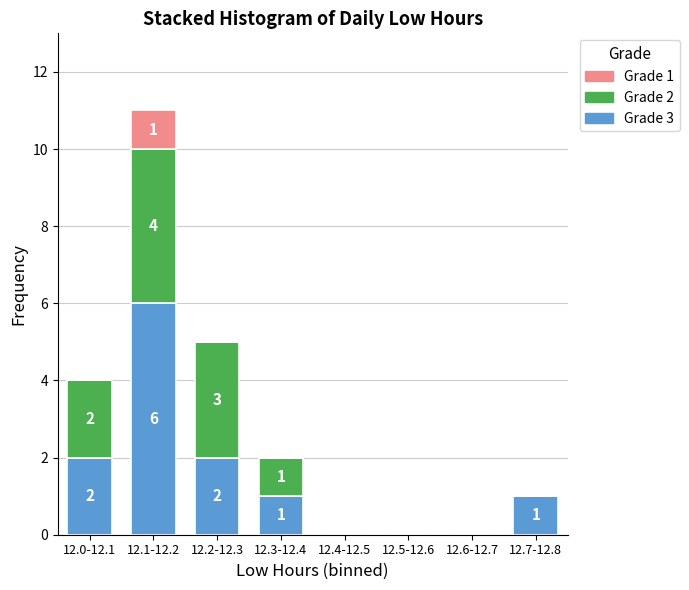

Reading left to right, transcribe the values for Grade 3.

12.0-12.1=2	12.1-12.2=6	12.2-12.3=2	12.3-12.4=1	12.4-12.5=0	12.5-12.6=0	12.6-12.7=0	12.7-12.8=1